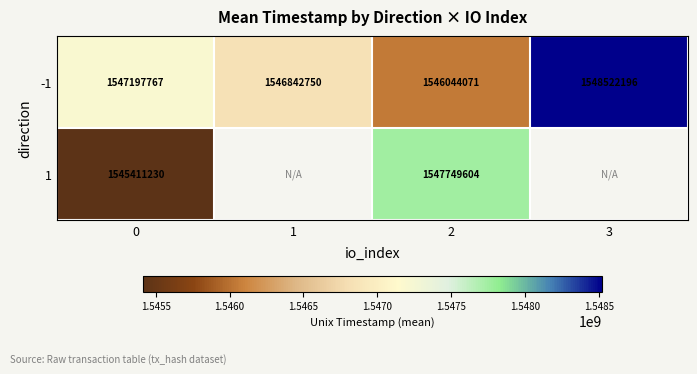

Which category has the highest value across all series?

3